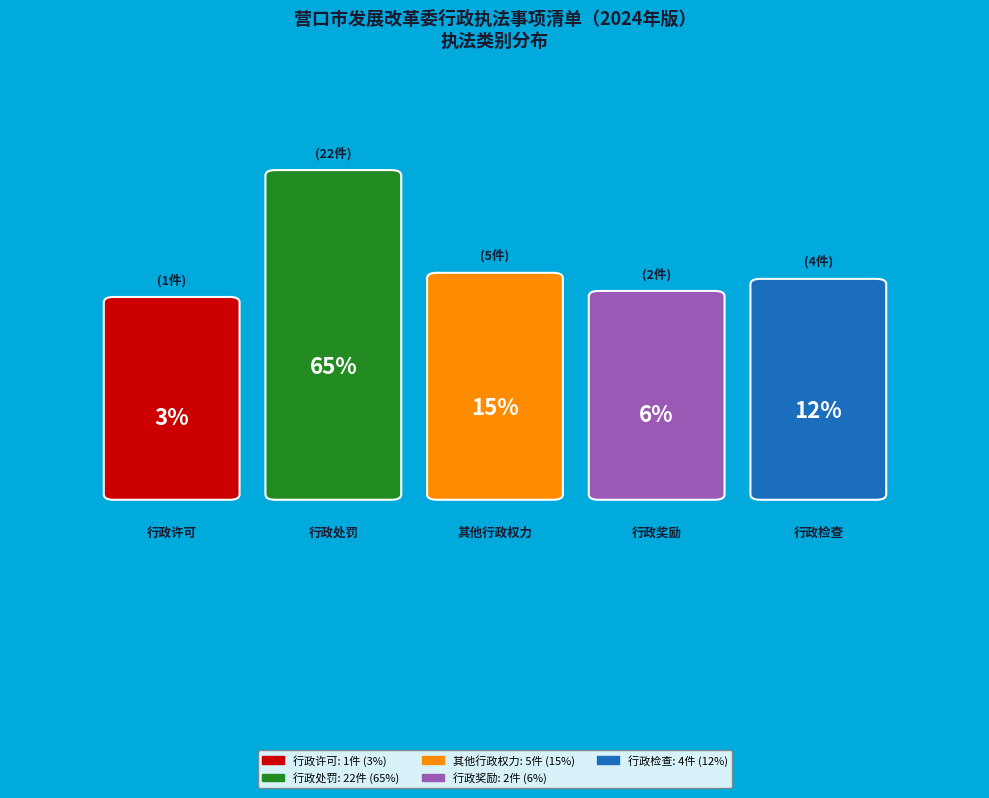

The 行政许可 slice represents 3% of the pie. True or false?

True